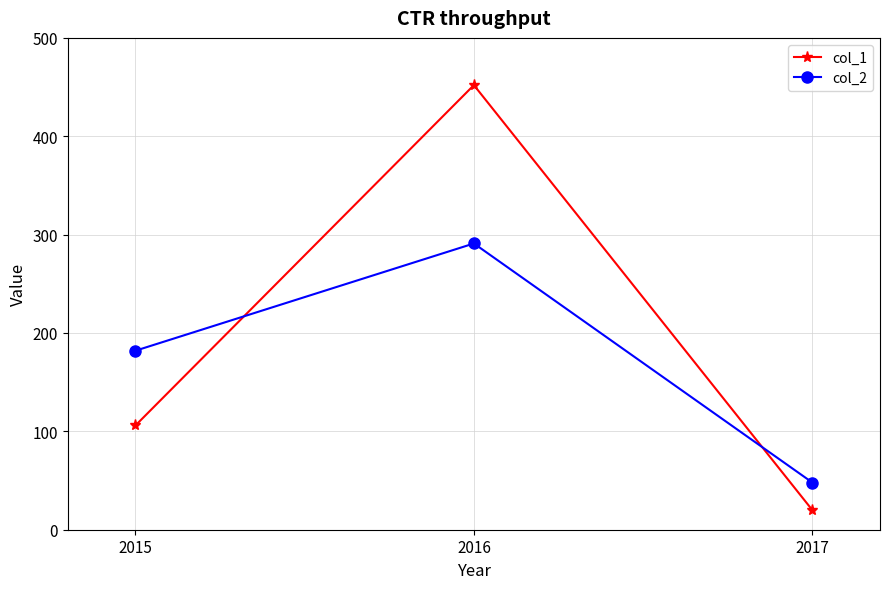

Rank the series by their maximum value, from highest to lowest.

col_1, col_2